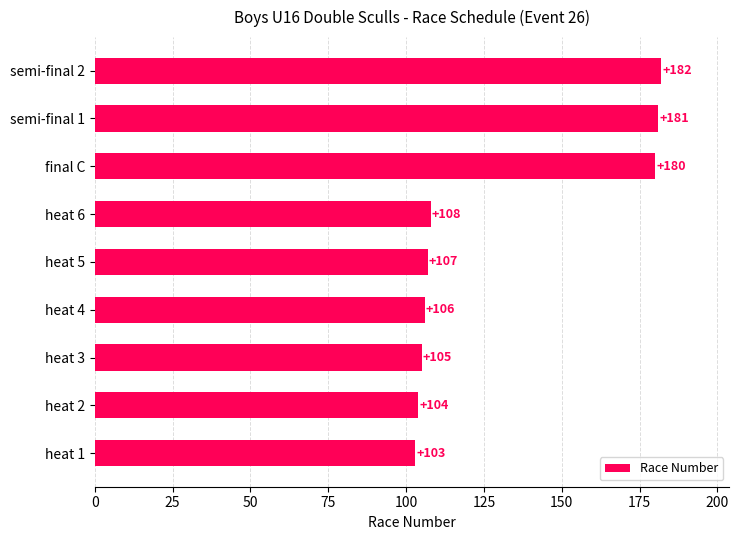

What is the difference between the second highest and second lowest values?

77